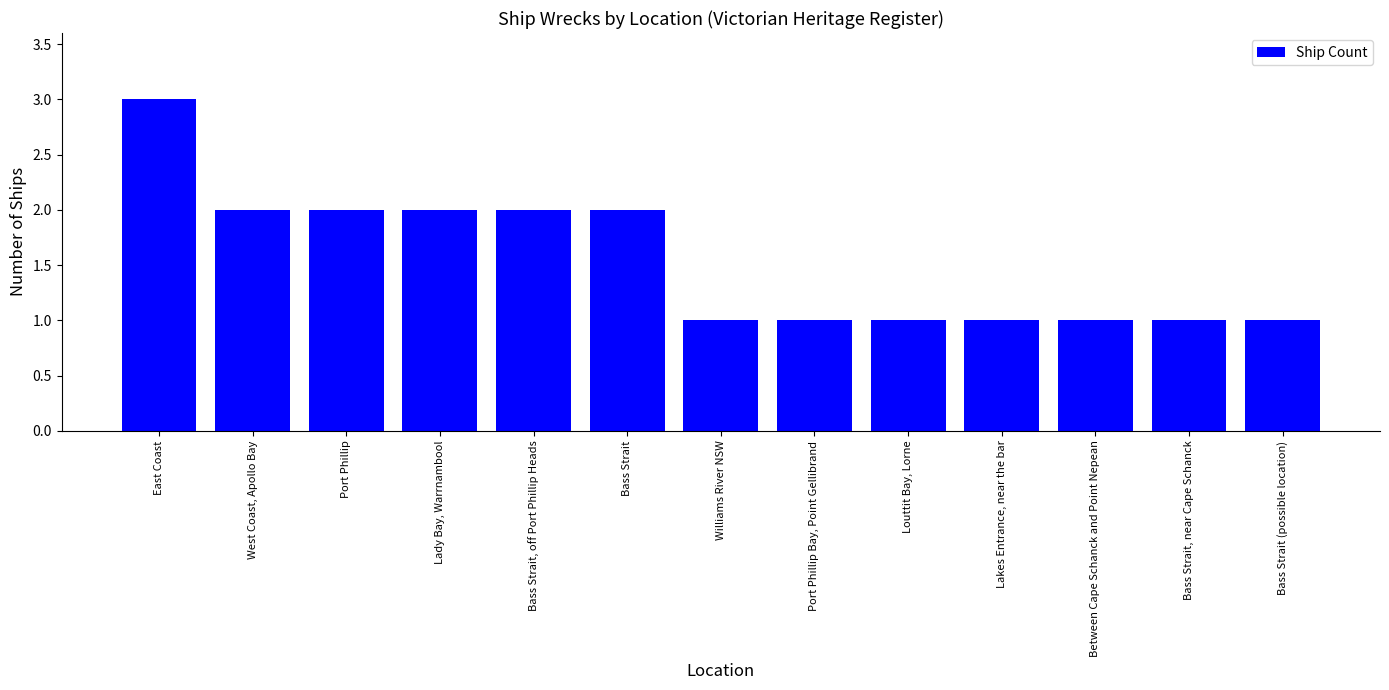

How many bars are there in total?

13